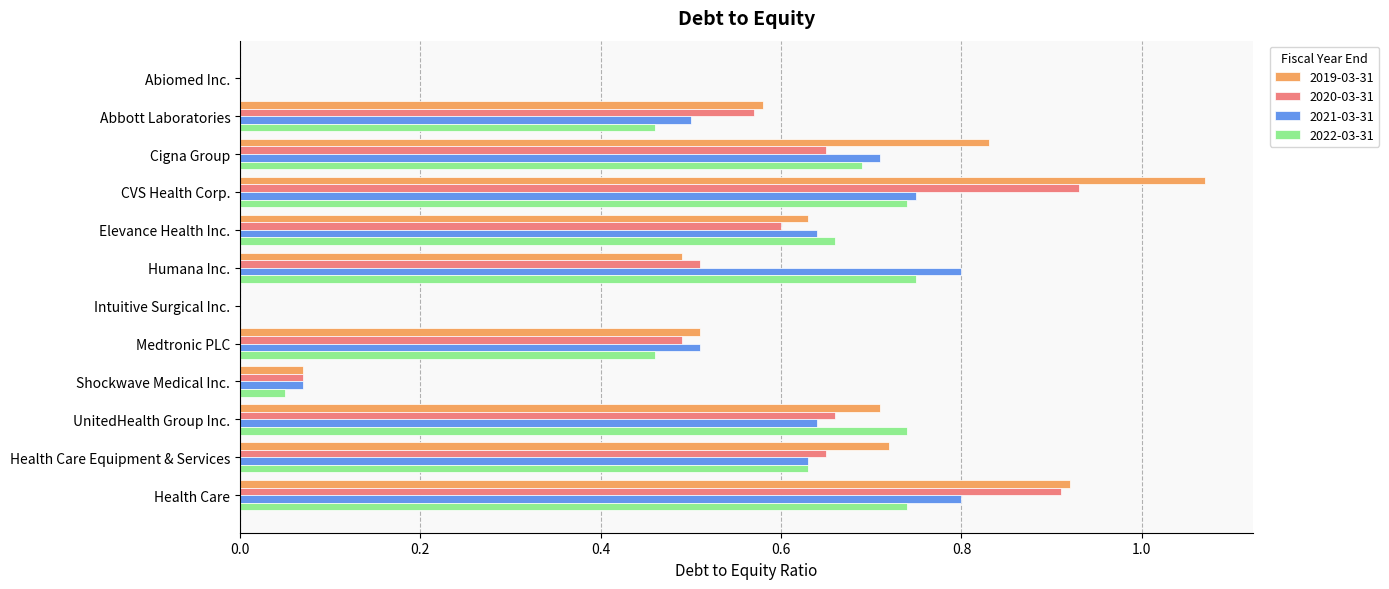

Is the value of 2020-03-31 at Medtronic PLC greater than the value of 2022-03-31 at CVS Health Corp.?

No